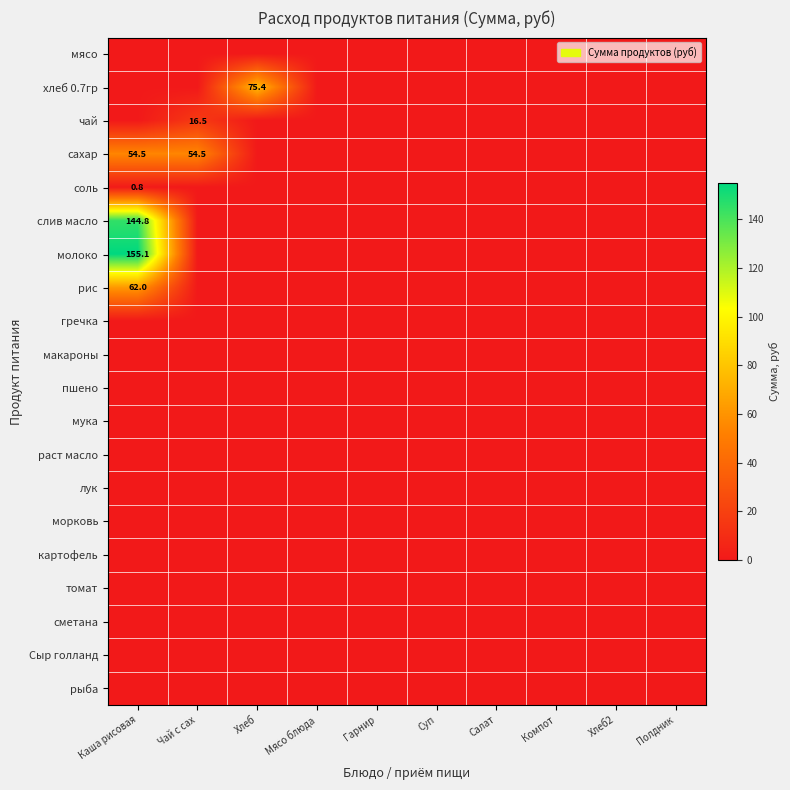

The раст масло series shows 0.0 at Мясо блюда. True or false?

True